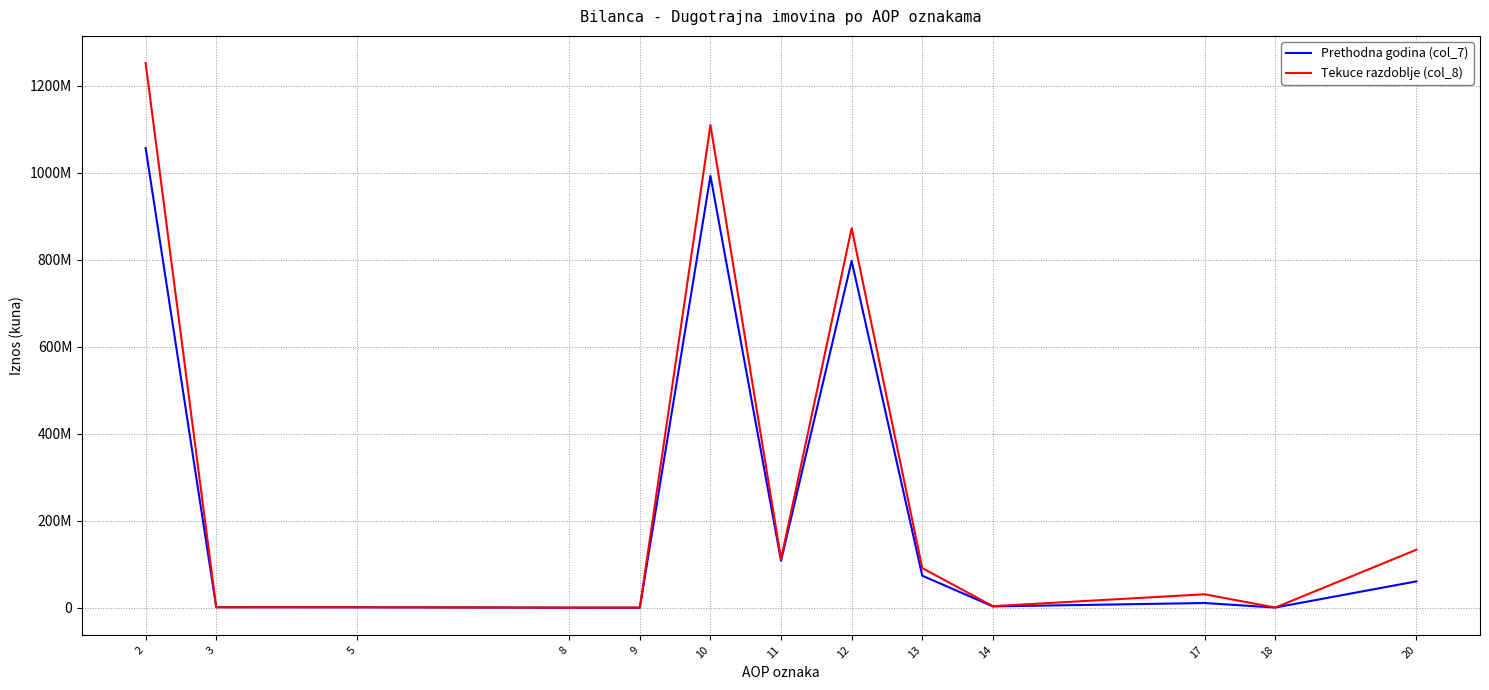

The Tekuce razdoblje (col_8) series shows 52186338.7 at 13. True or false?

False